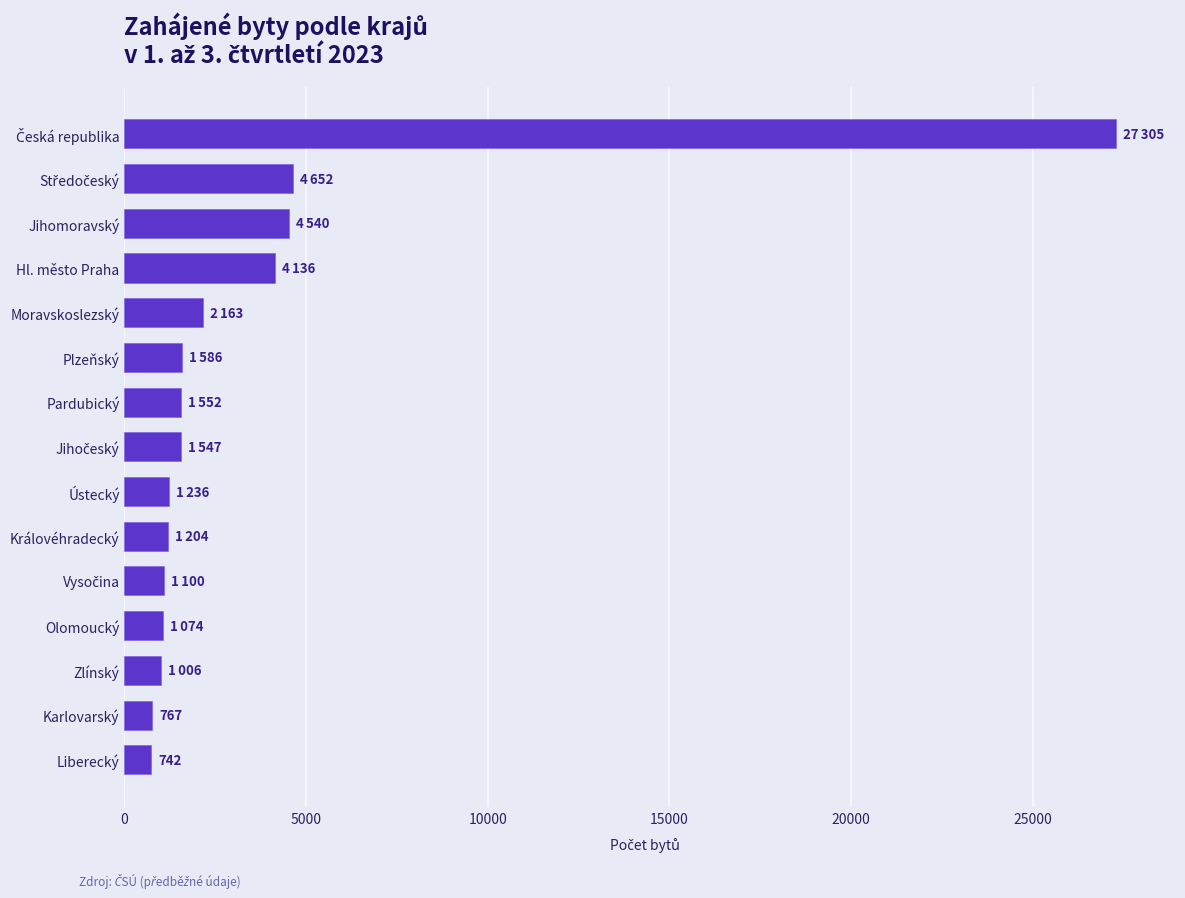

What value does the data have at Královéhradecký?

1204